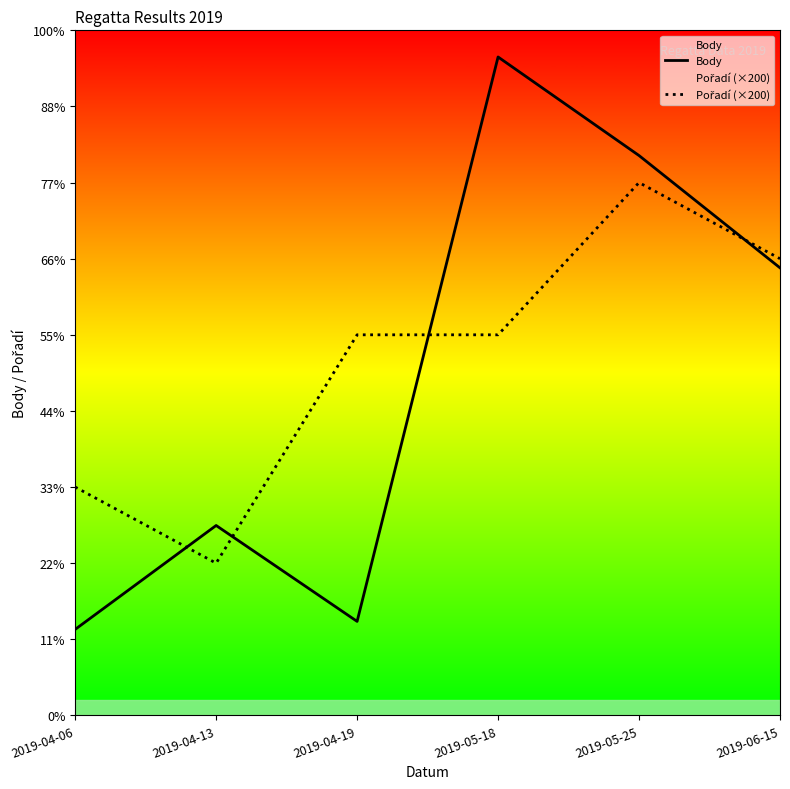

The value of Pořadí (×200) at 2019-05-25 is 1400. True or false?

True